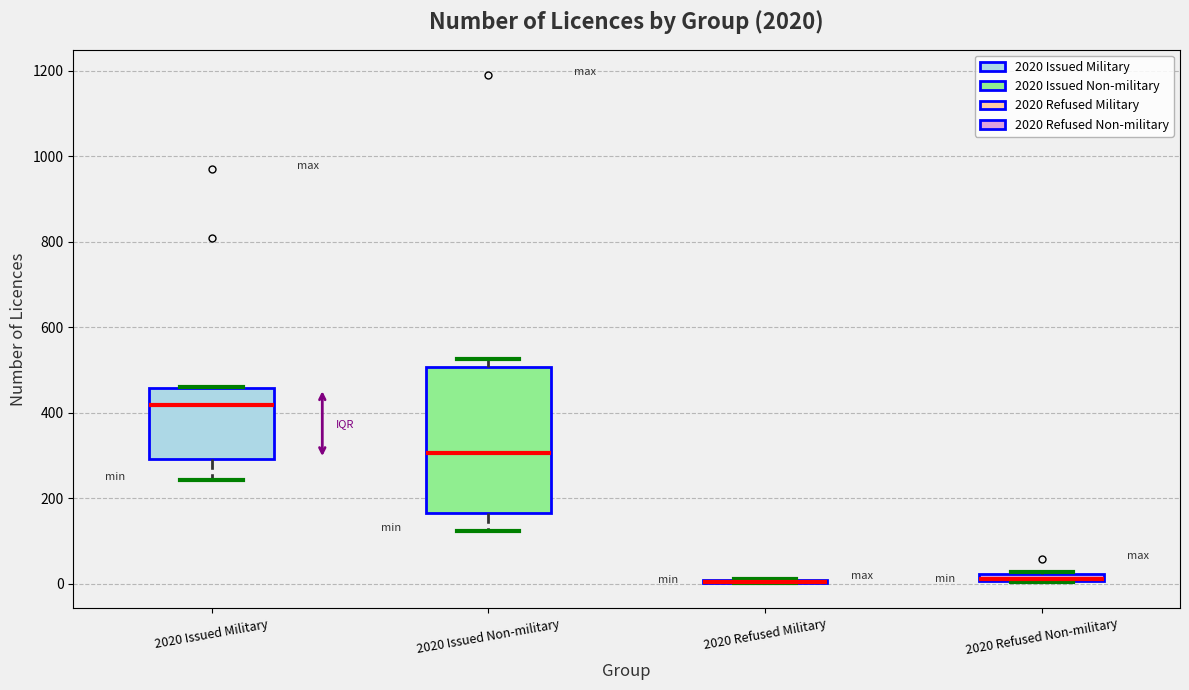

Comparing the boxes themselves (not the whiskers), which one is the tallest?

2020 Issued Non-military